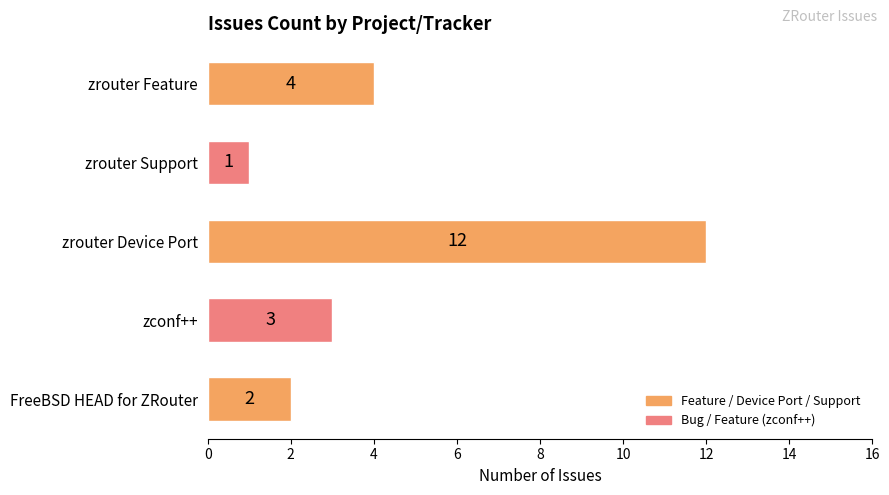

What is the greatest value displayed?

12